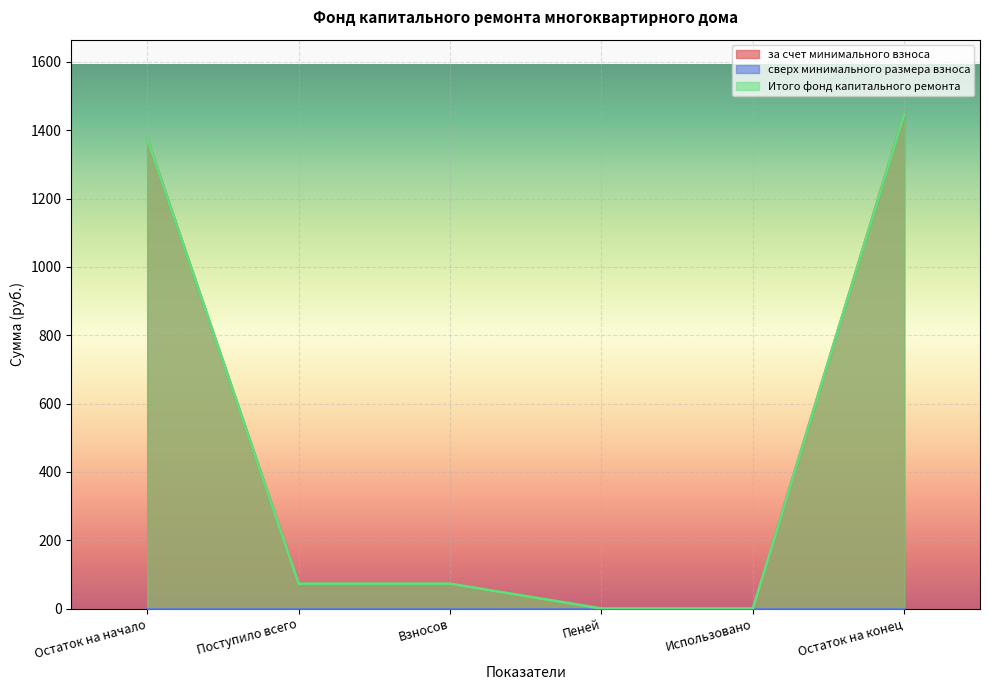

True or false: Итого фонд капитального ремонта and за счет минимального взноса cross at least once.

False